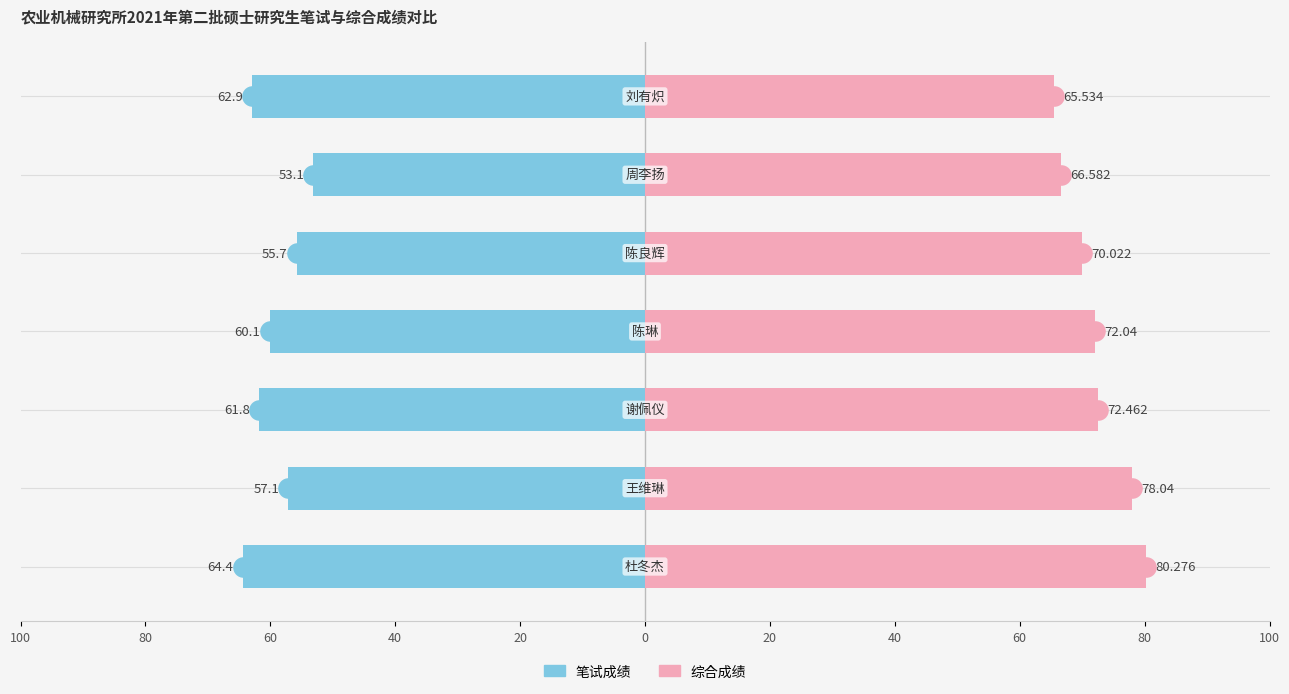

Is the value of 综合成绩 at 60 greater than the value of 笔试成绩 at 100?

Yes